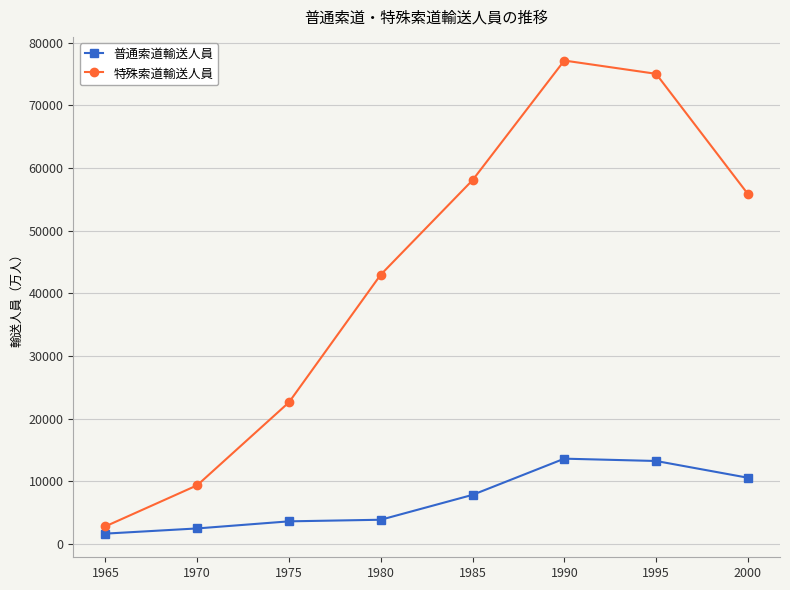

What is the value of the 普通索道輸送人員 point at the 3rd from the left?

3635